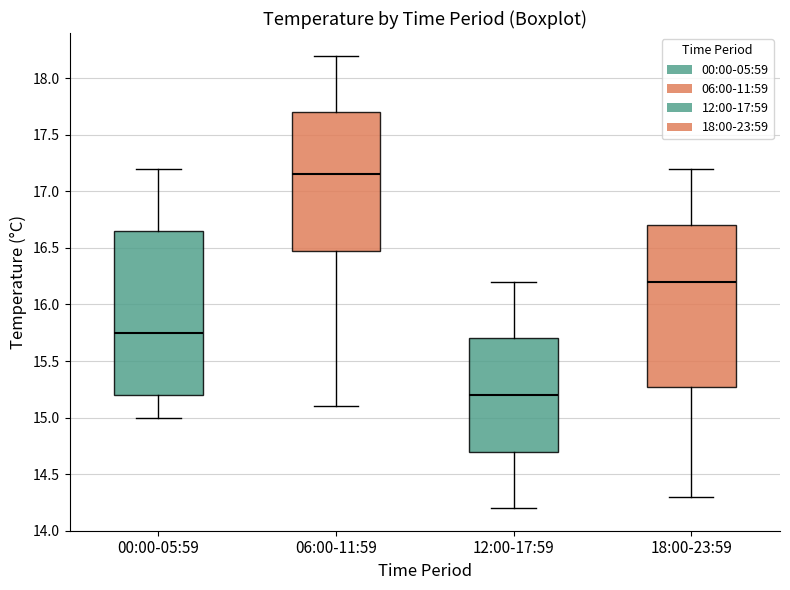

Which box's median line is the lowest?

12:00-17:59